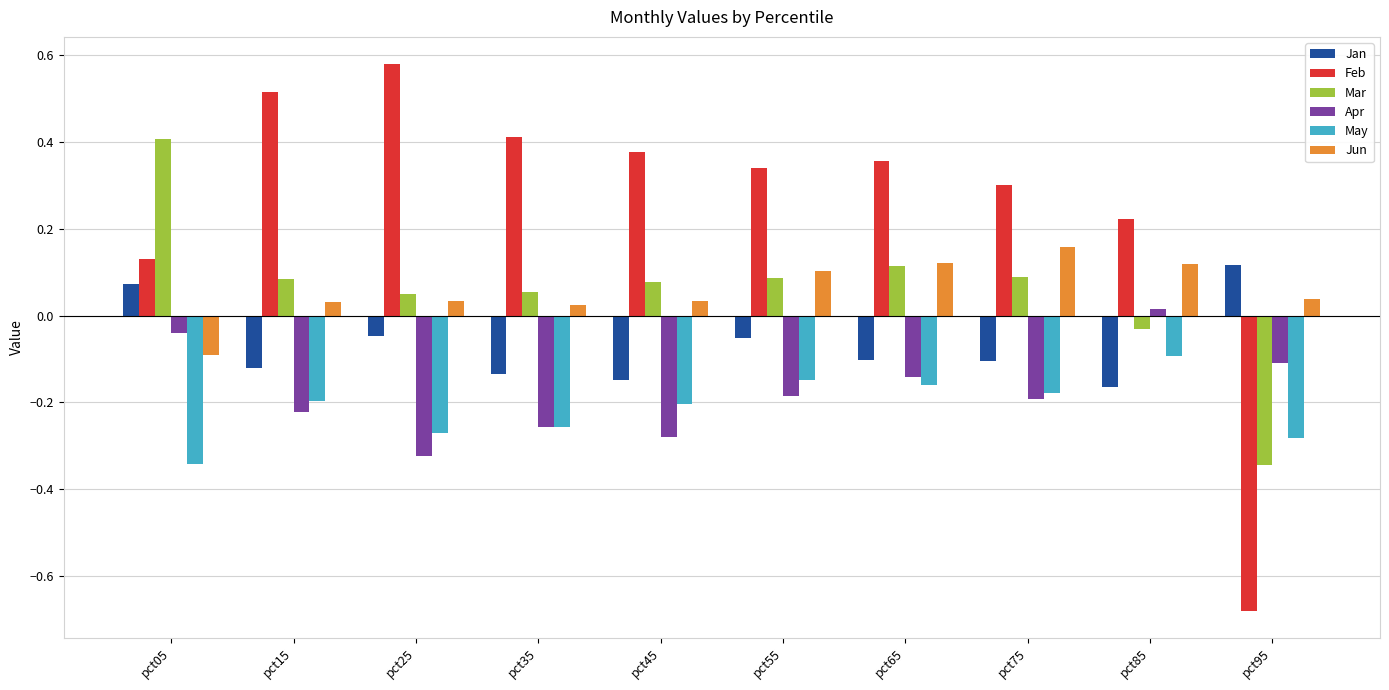

Which category has the highest value across all series?

pct25